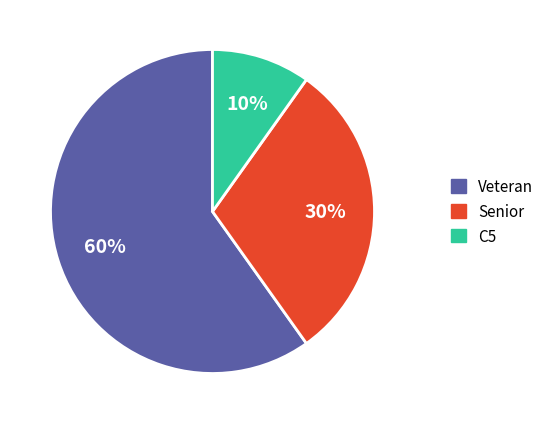

True or false: Veteran accounts for 46% of the total.

False